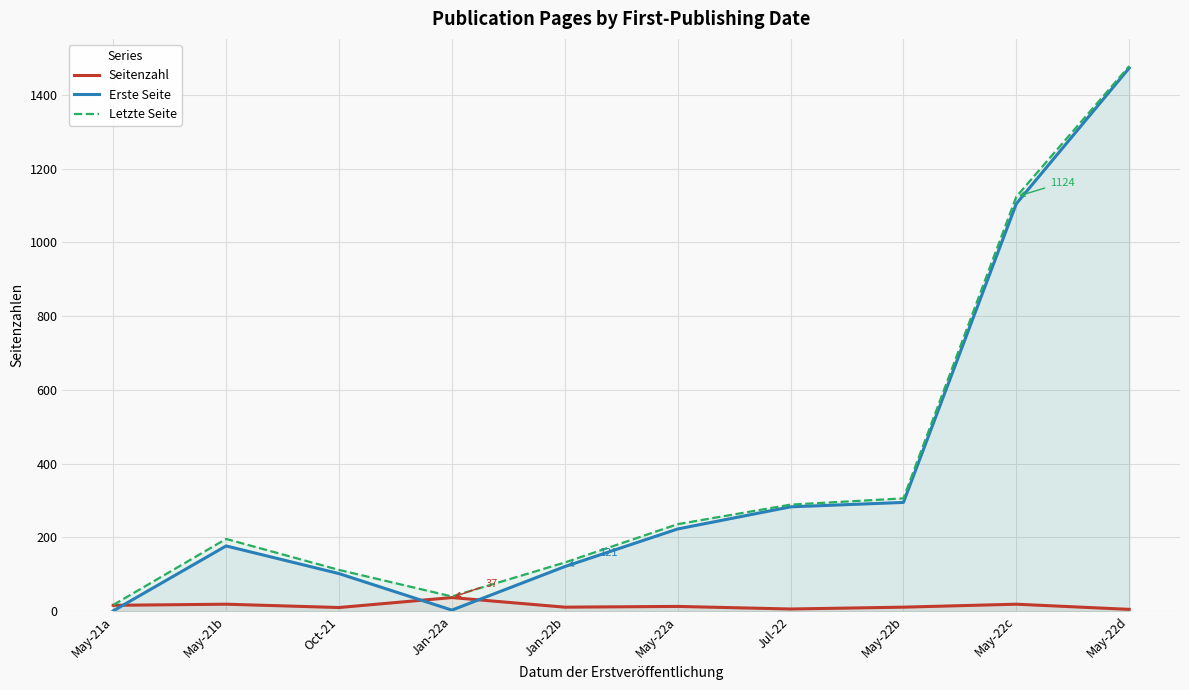

The Erste Seite series shows 121 at Jan-22b. True or false?

True